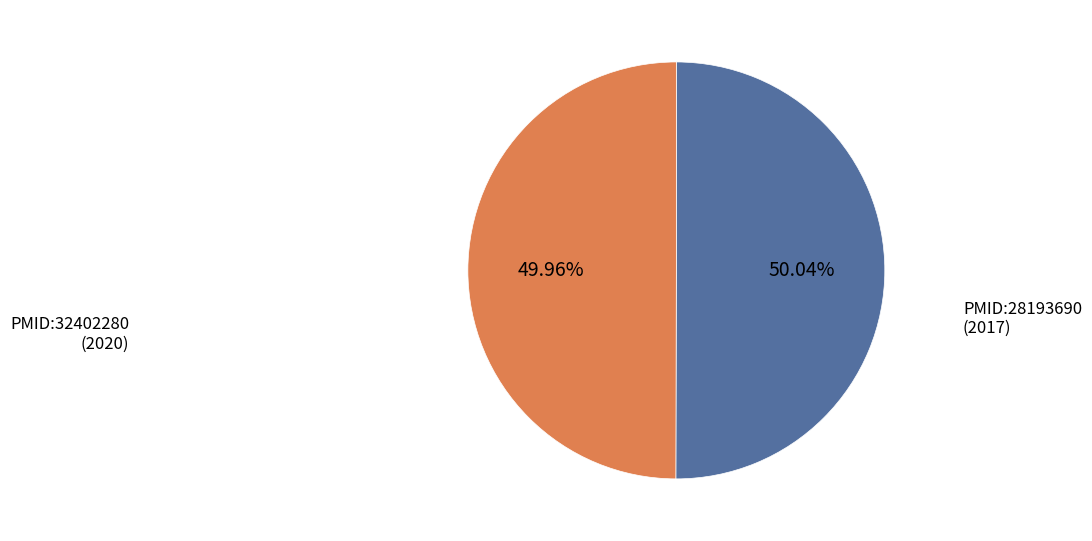

Does any single category account for the majority?

Yes